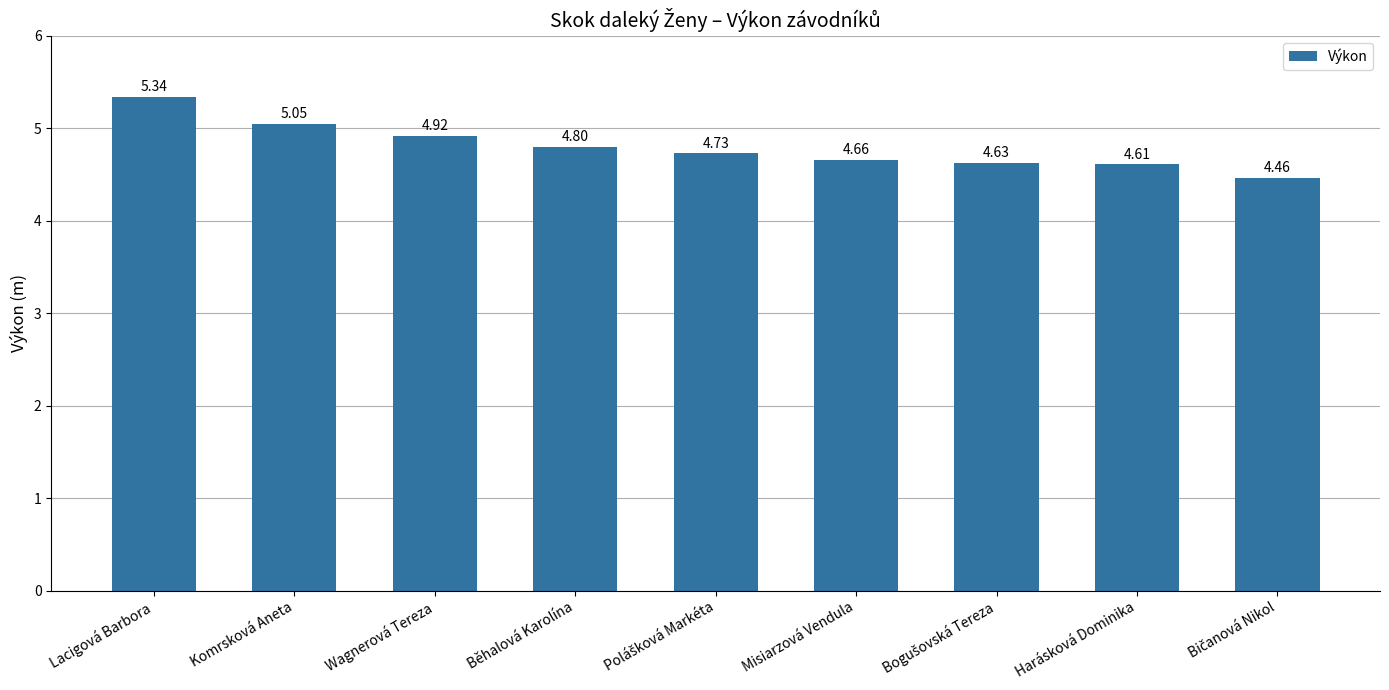

What is the sum of all values?

43.2